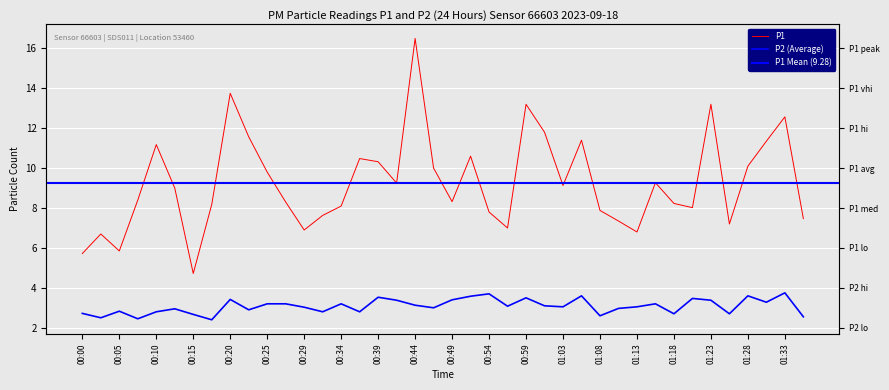

At which label is P2 closest to 3?

00:46